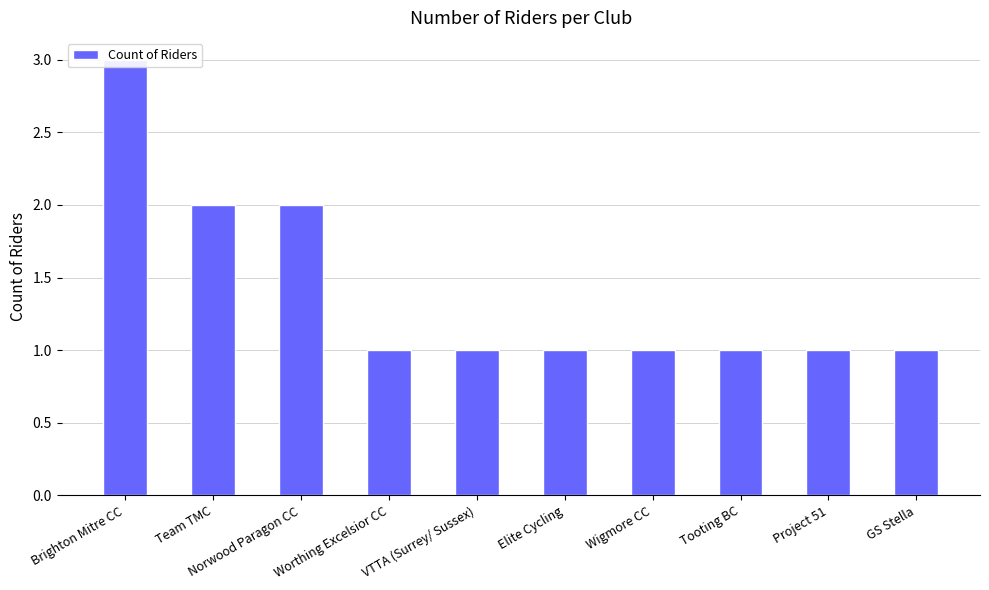

At which label is the value closest to 2?

Team TMC